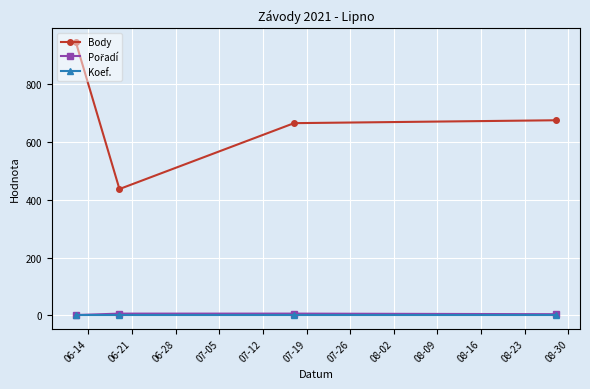

What is the maximum value shown in the chart?

946